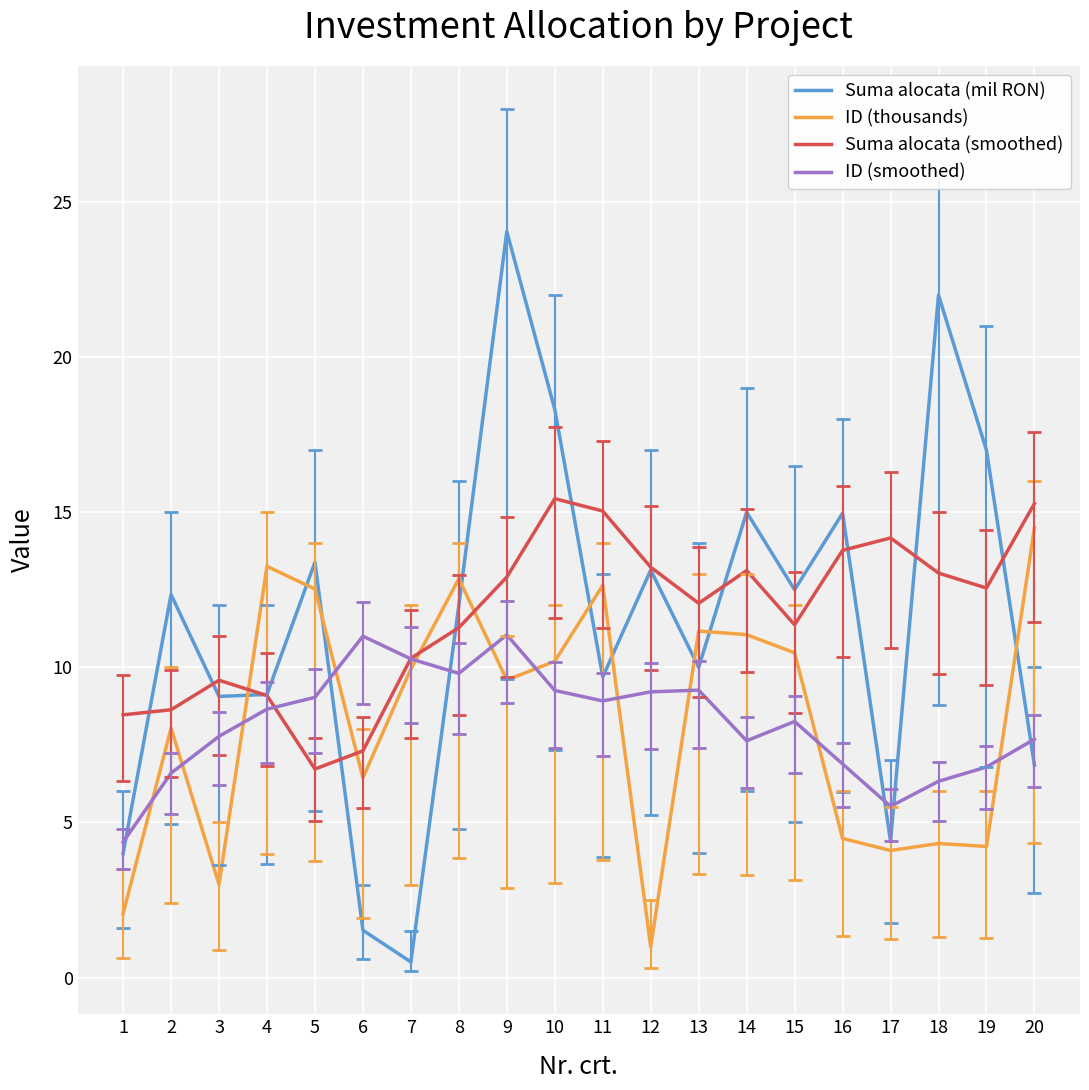

True or false: Suma alocata (mil RON) and Suma alocata (smoothed) cross at least once.

True